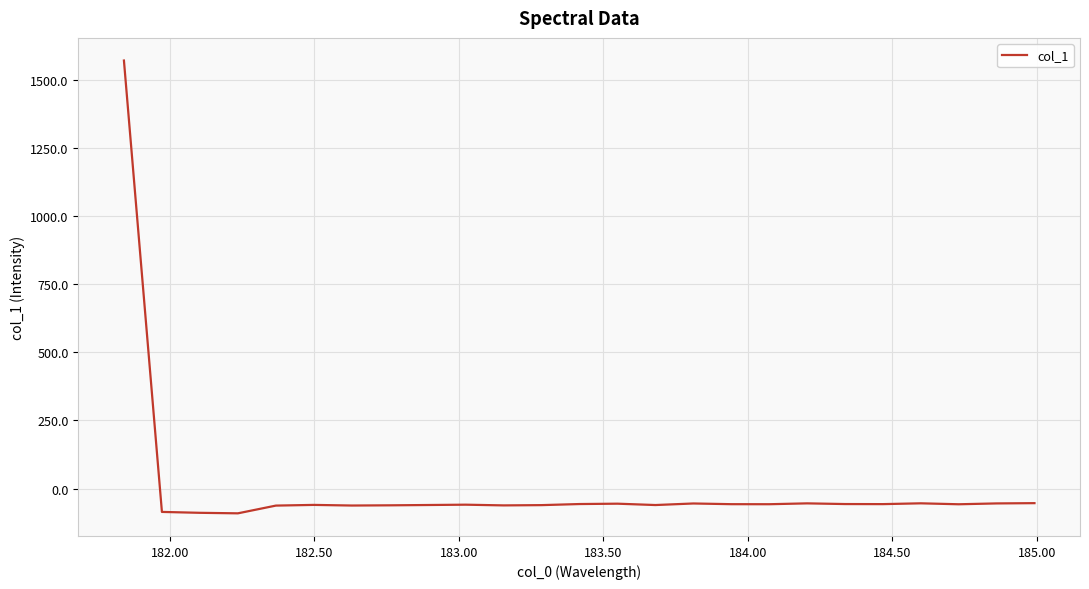

What is the greatest value displayed?

1570.0